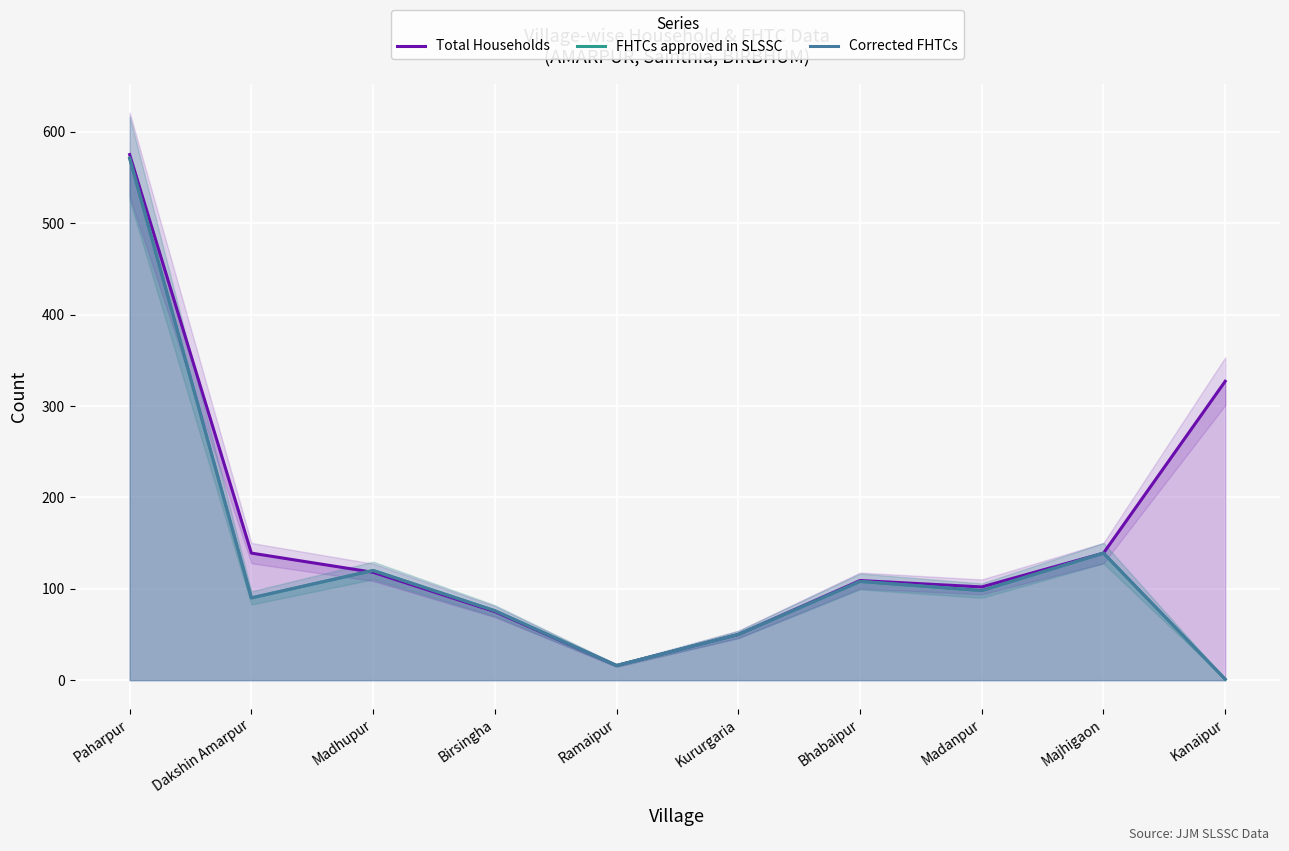

Which category has the highest value across all series?

Paharpur